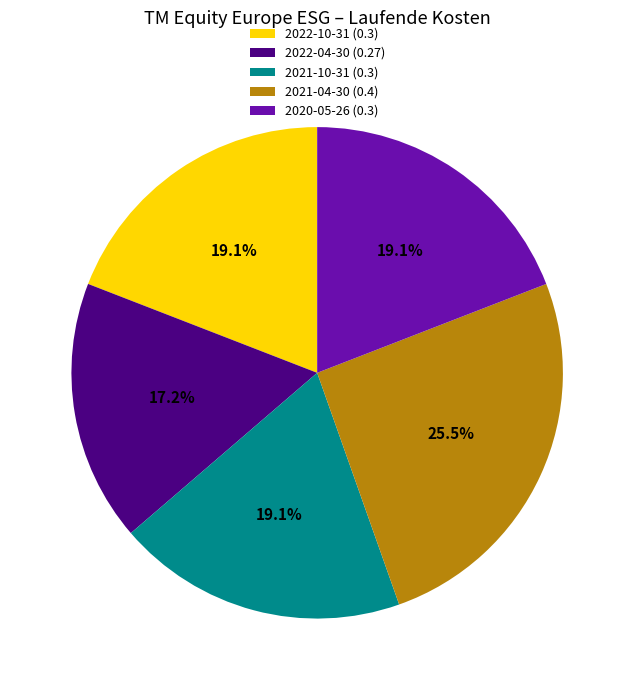

To the nearest percent, what percentage of the pie is 2022-10-31?

19%